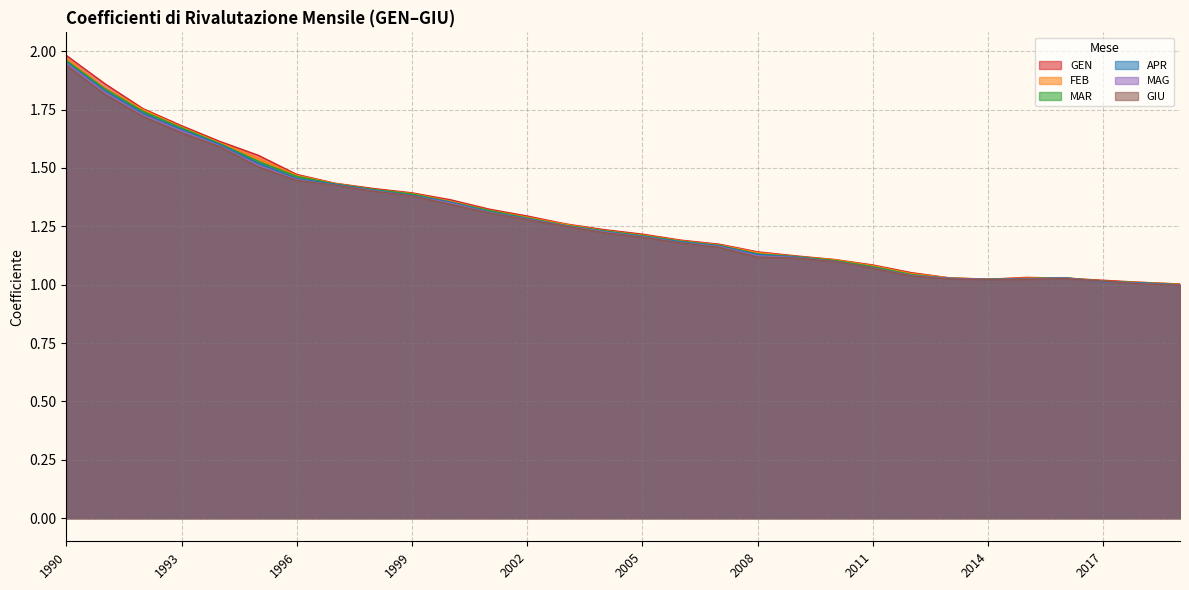

True or false: APR has a value of 2.4 at 1998.

False